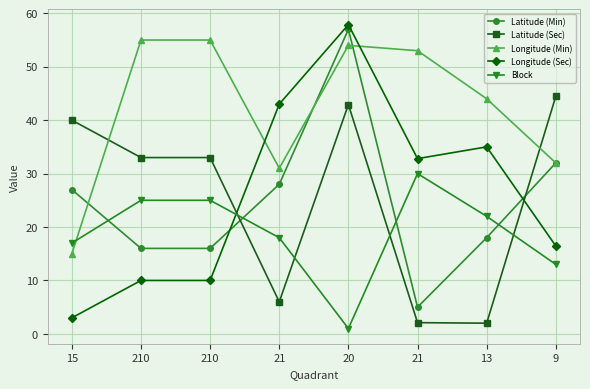

The value of Longitude (Min) at 21 is 90.7. True or false?

False